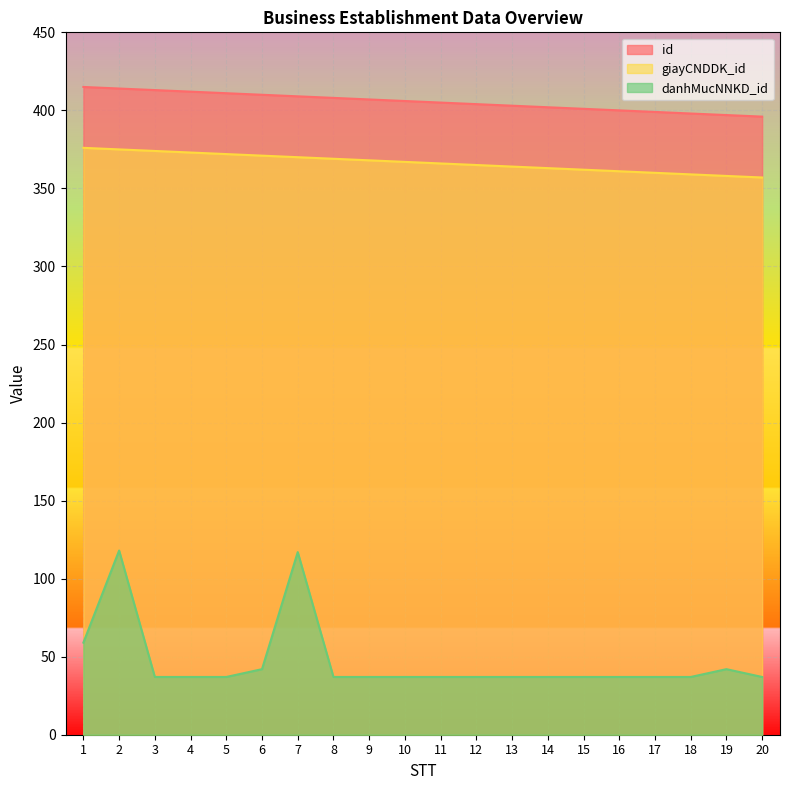

At which label is id closest to 405?

11